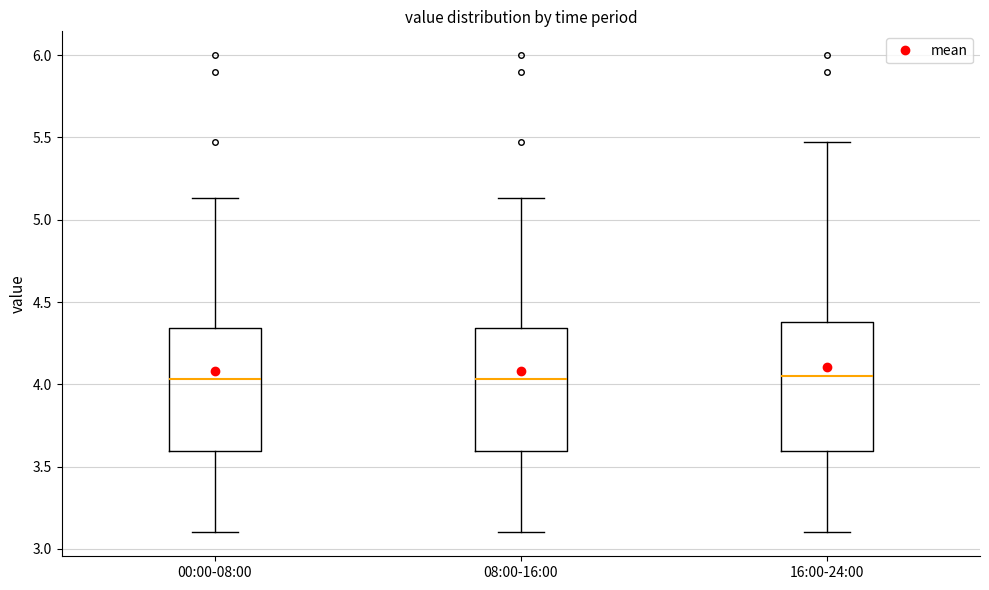

Where does the lower whisker of the box for 08:00-16:00 end on the y-axis? The values are not printed on the chart, so give them approximately, as read against the axis.

3.10